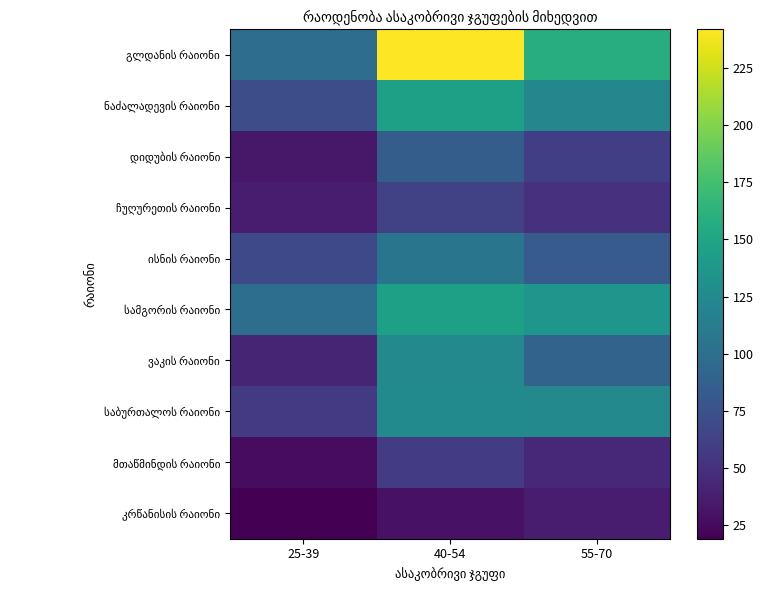

At which category is the sum across all series the highest?

40-54